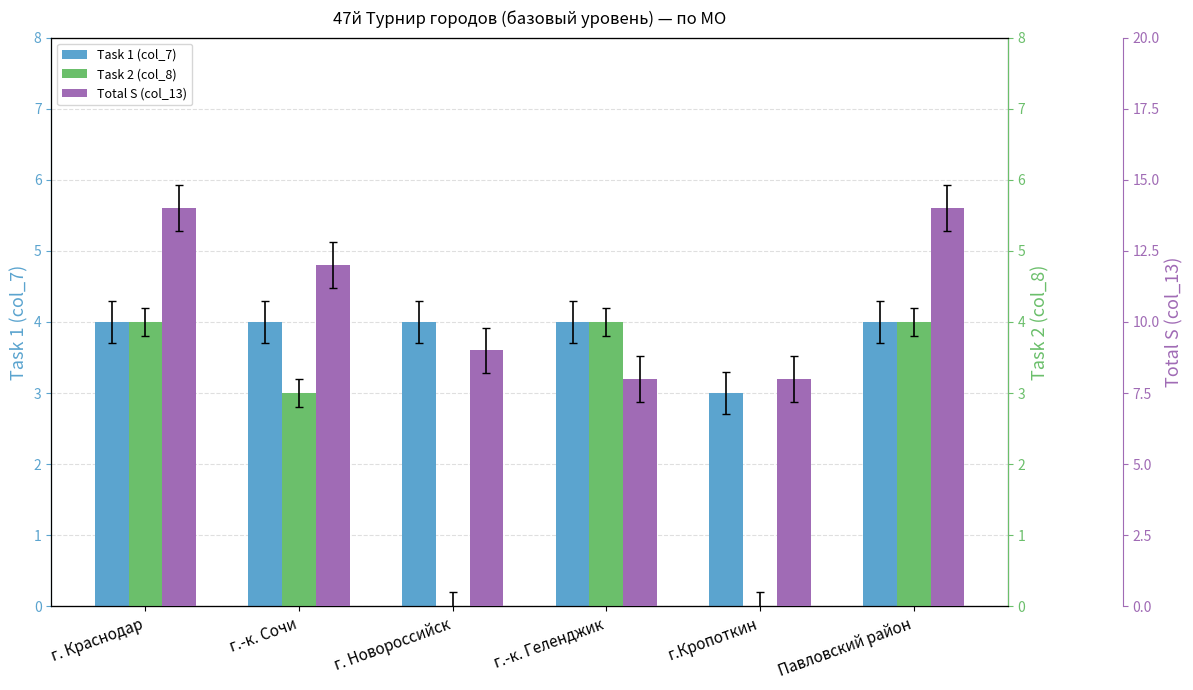

Reading left to right, extract all data points from this chart.

Task 1 (col_7): 4	4	4	4	3	4
Task 2 (col_8): 4	3	0	4	0	4
Total S (col_13): 14	12	9	8	8	14